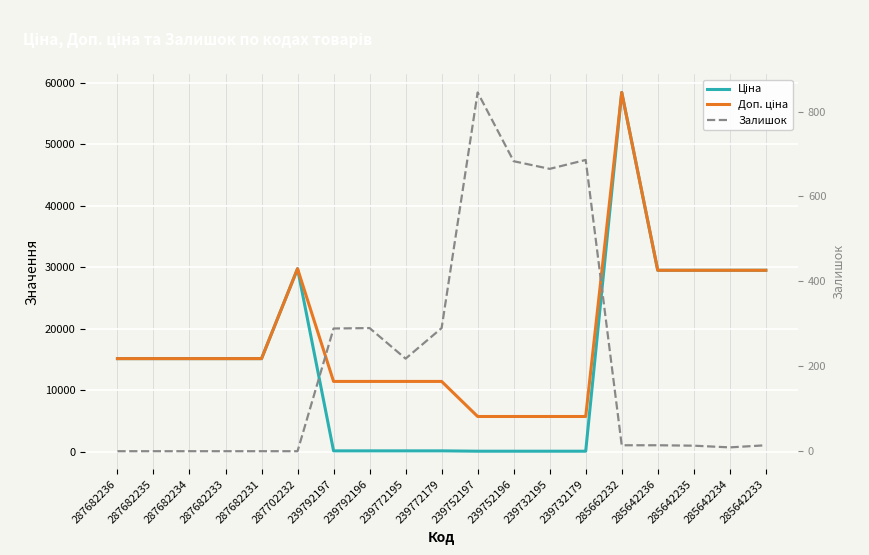

Which label corresponds to the largest value in the chart?

285662232